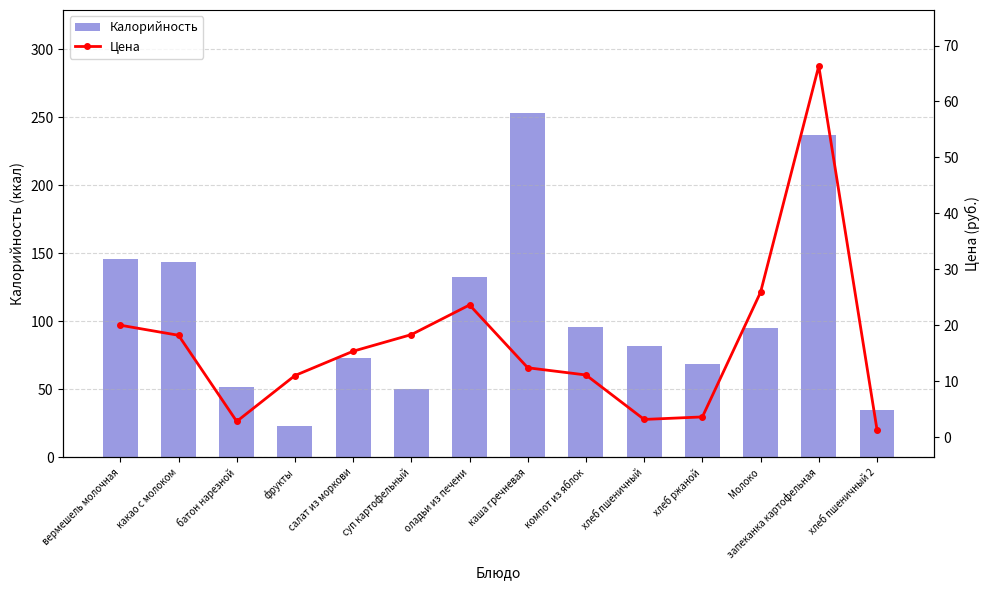

Reading right to left, extract all data points from this chart.

Калорийность: хлеб пшеничный 2=35.0	запеканка картофельная=237.0	Молоко=95.0	хлеб ржаной=69.0	хлеб пшеничный=82.0	компот из яблок=96.0	каша гречневая=253.0	оладьи из печени=133.0	суп картофельный=50.0	салат из моркови=73.0	фрукты=23.0	батон нарезной=52.0	какао с молоком=144.0	вермешель молочная=146.0
Цена: хлеб пшеничный 2=1.4	запеканка картофельная=66.4	Молоко=25.9	хлеб ржаной=3.6	хлеб пшеничный=3.1	компот из яблок=11.1	каша гречневая=12.4	оладьи из печени=23.6	суп картофельный=18.3	салат из моркови=15.3	фрукты=11.0	батон нарезной=2.8	какао с молоком=18.2	вермешель молочная=20.0